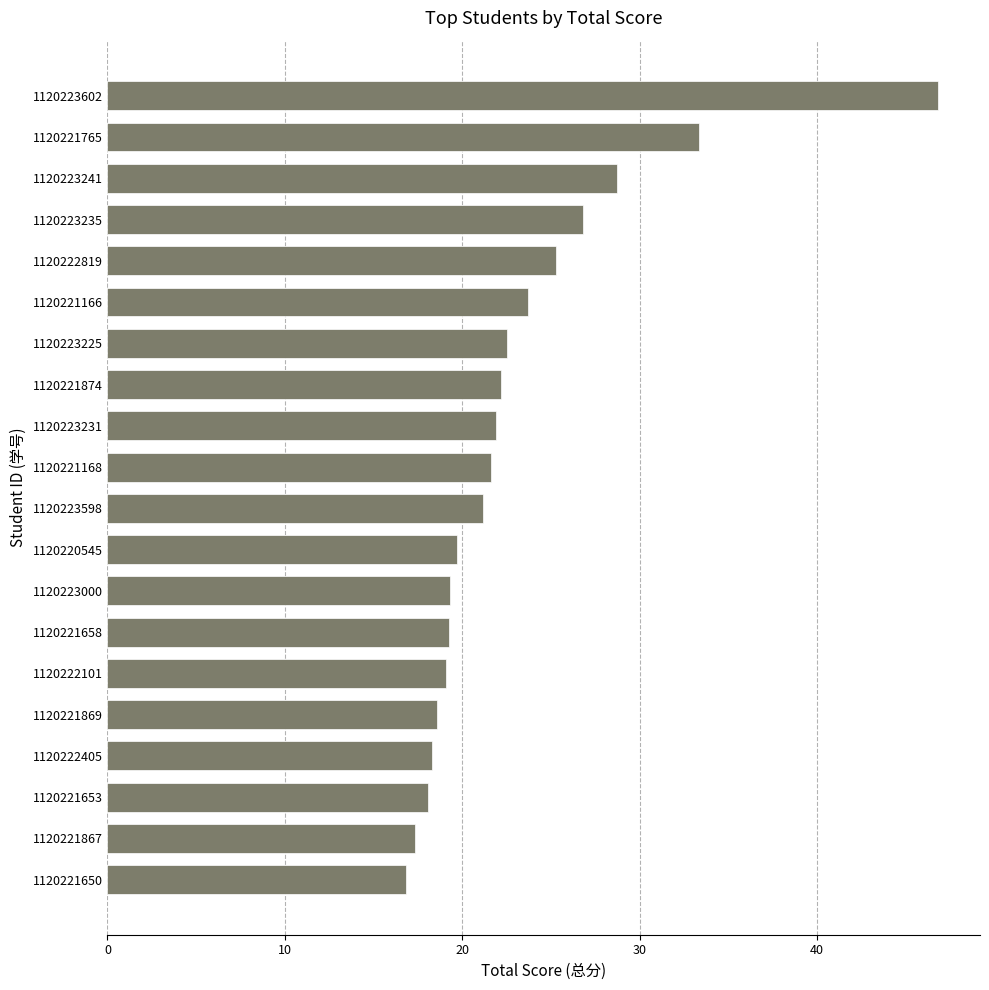

Which has a higher value, 1120221869 or 1120223225?

1120223225